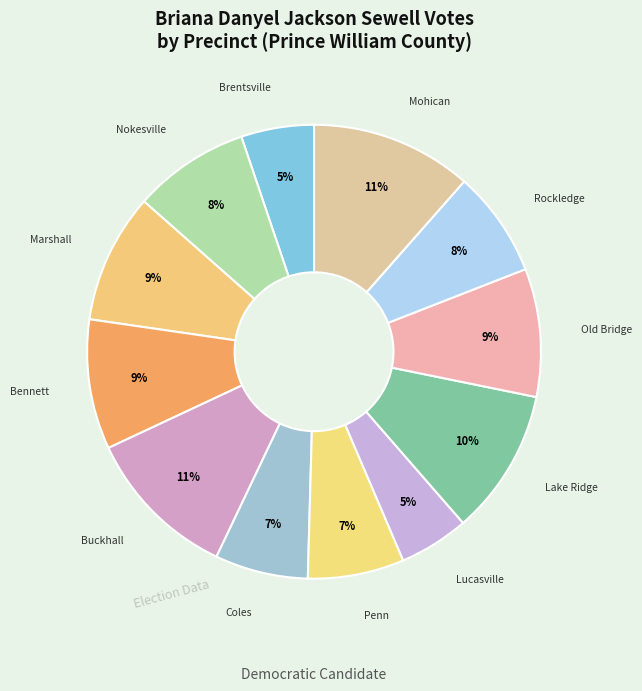

Is there any slice that represents more than half of the pie?

No